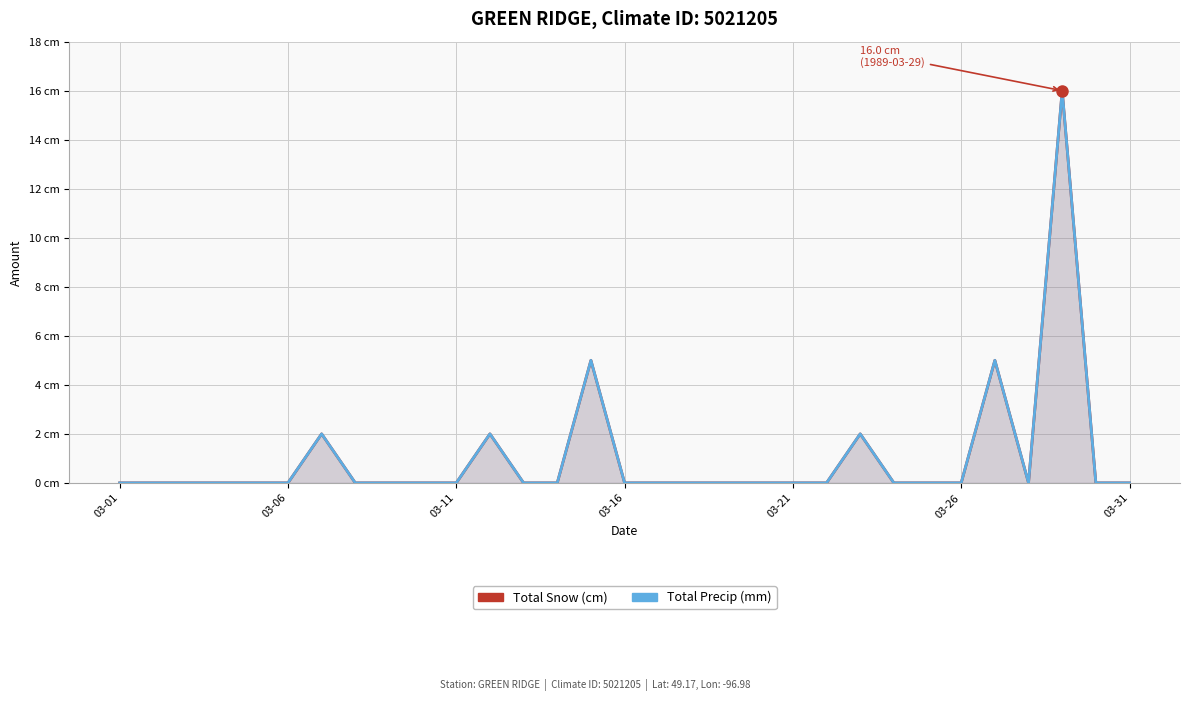

Is the value of Total Precip (mm) at 03-01 greater than the value of Total Snow (cm) at 7?

No